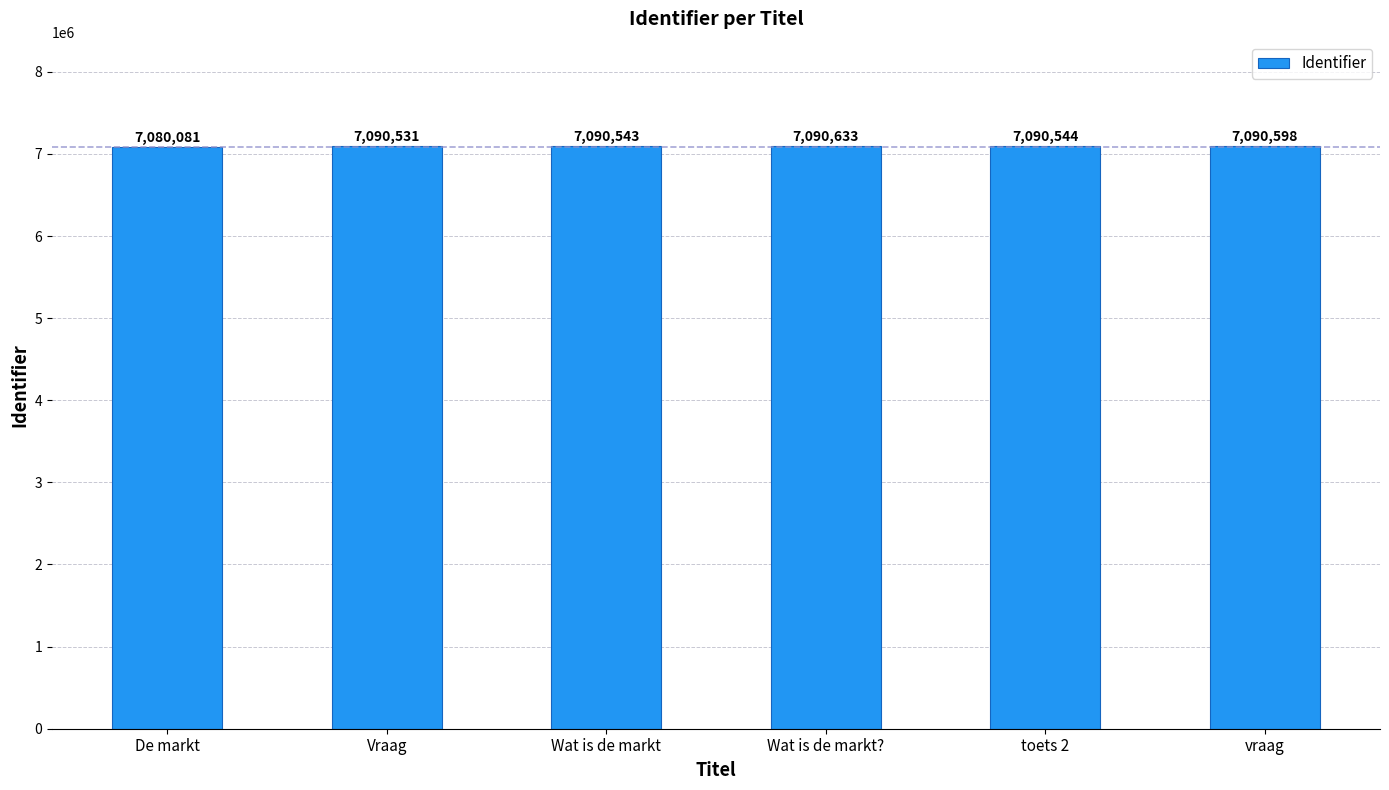

What is the label of the 4th bar from the right?

Wat is de markt